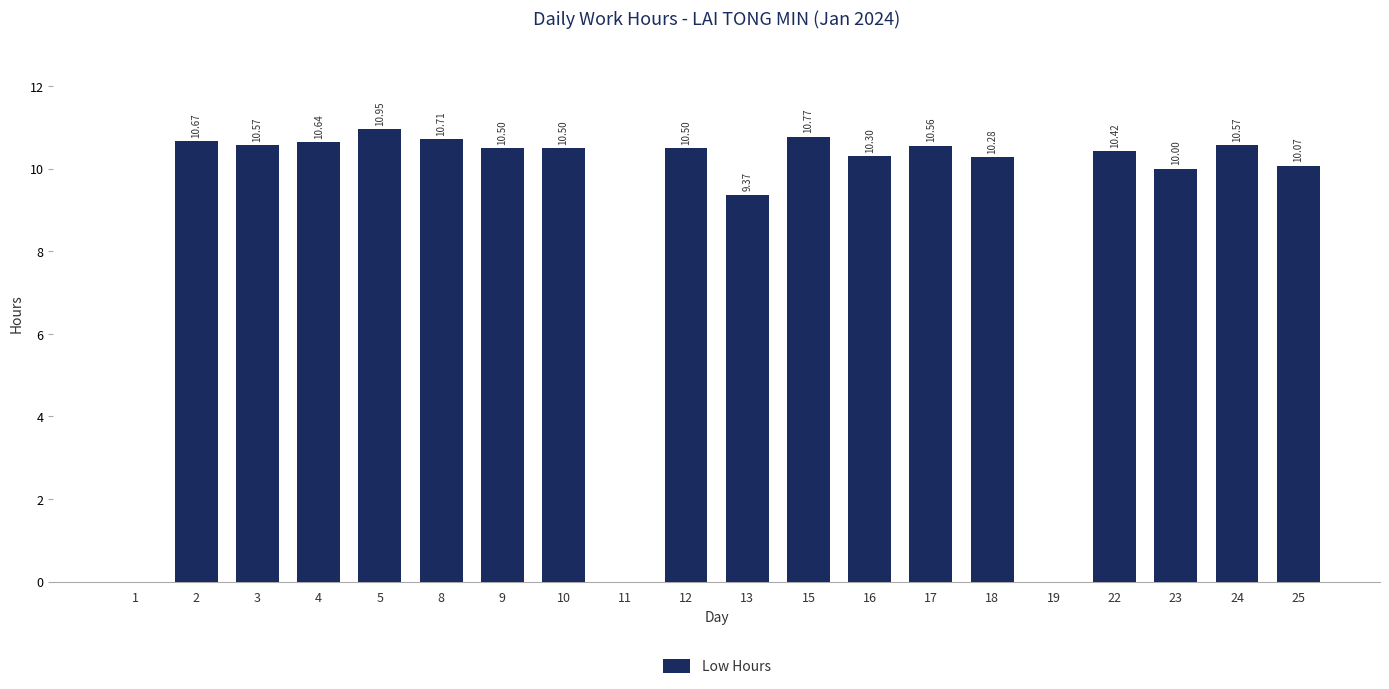

What is the sum of the values at 18 and 11?

10.3